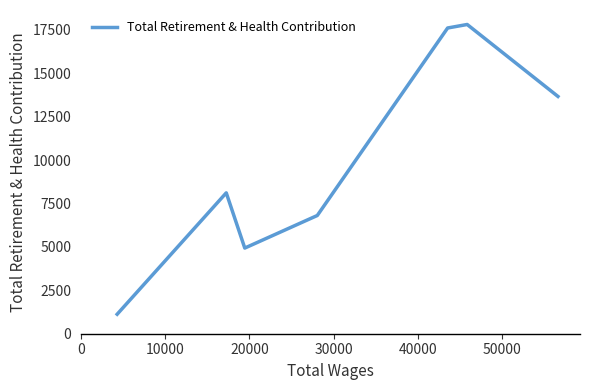

True or false: the data has more than 2 interior local peaks.

False